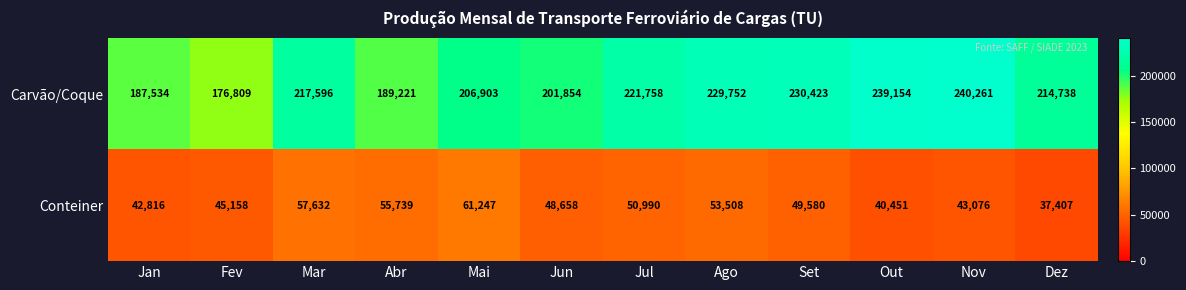

Reading left to right, transcribe all the data shown in this chart.

Carvão/Coque: 187534	176809	217596	189221	206903	201854	221758	229752	230423	239154	240261	214738
Conteiner: 42816	45158	57632	55739	61247	48658	50990	53508	49580	40451	43076	37407